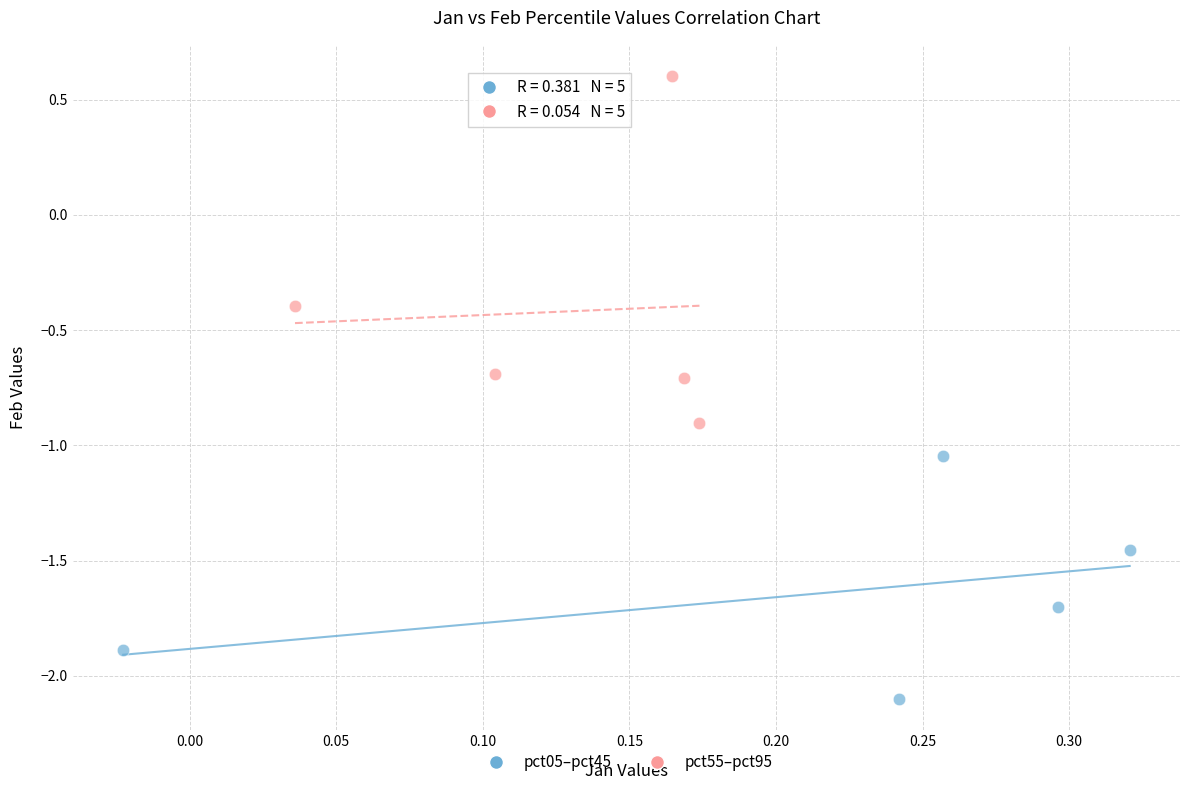

Which series has the largest Y range (max minus min)?

pct55–pct95